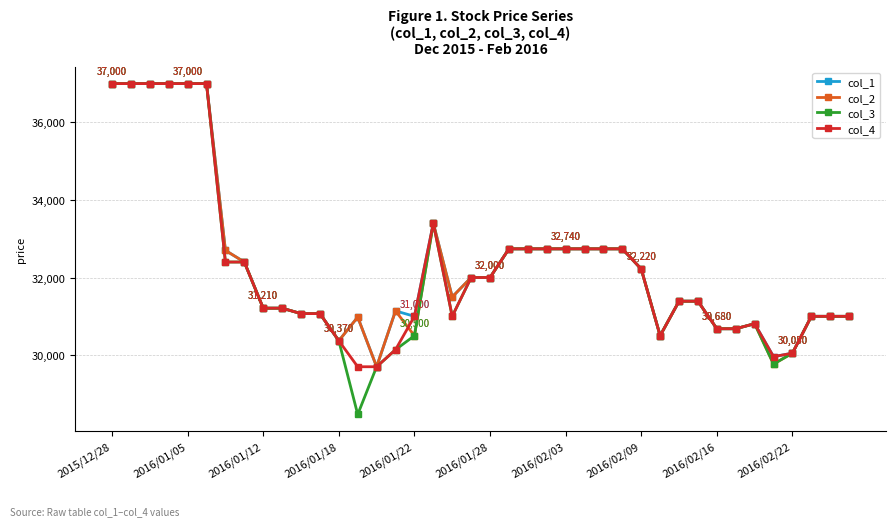

What is the minimum value for col_4?

29700